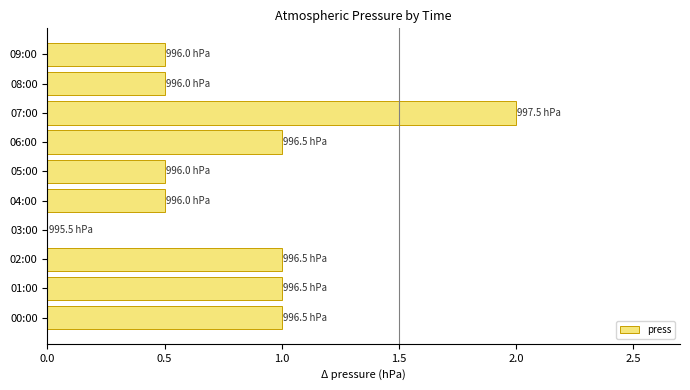

Reading bottom to top, list all the values displayed in this chart.

00:00=1.0	01:00=1.0	02:00=1.0	03:00=0.0	04:00=0.5	05:00=0.5	06:00=1.0	07:00=2.0	08:00=0.5	09:00=0.5